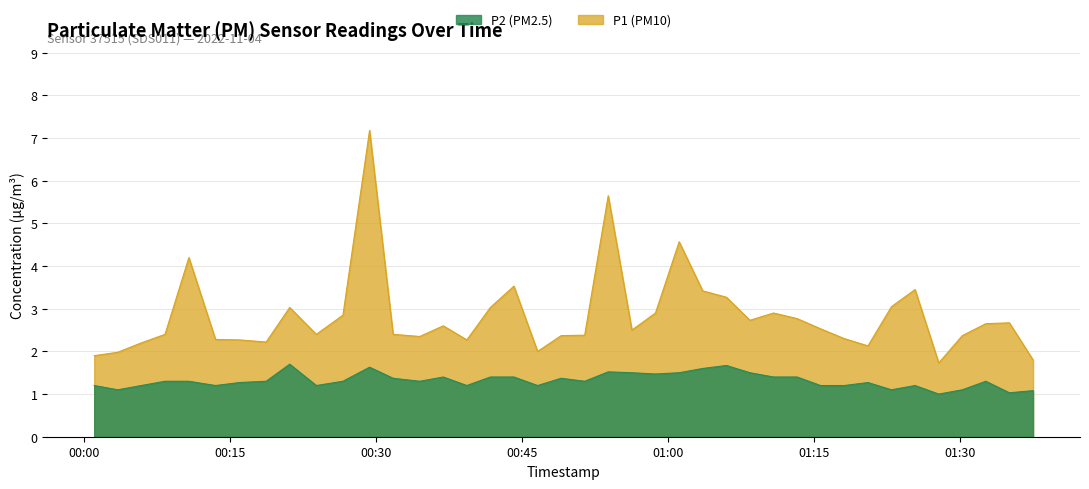

True or false: P2 has a value of 1.3 at 2022-11-04T00:18:43.

True